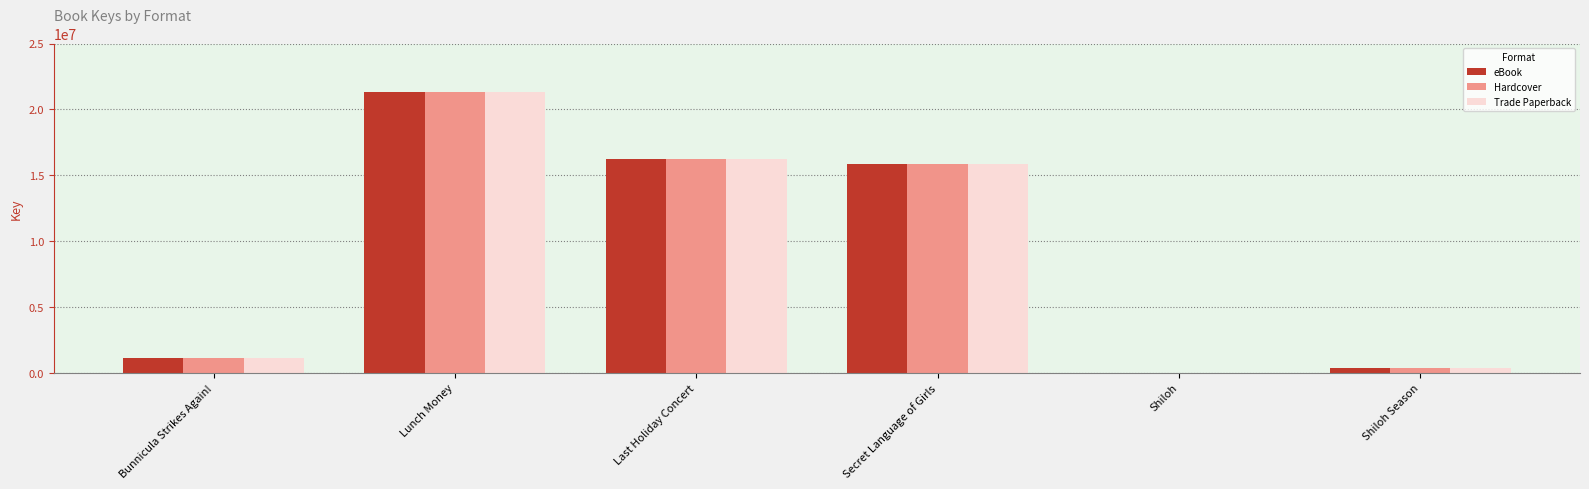

Read the Trade Paperback value at Bunnicula Strikes Again!.

1078072